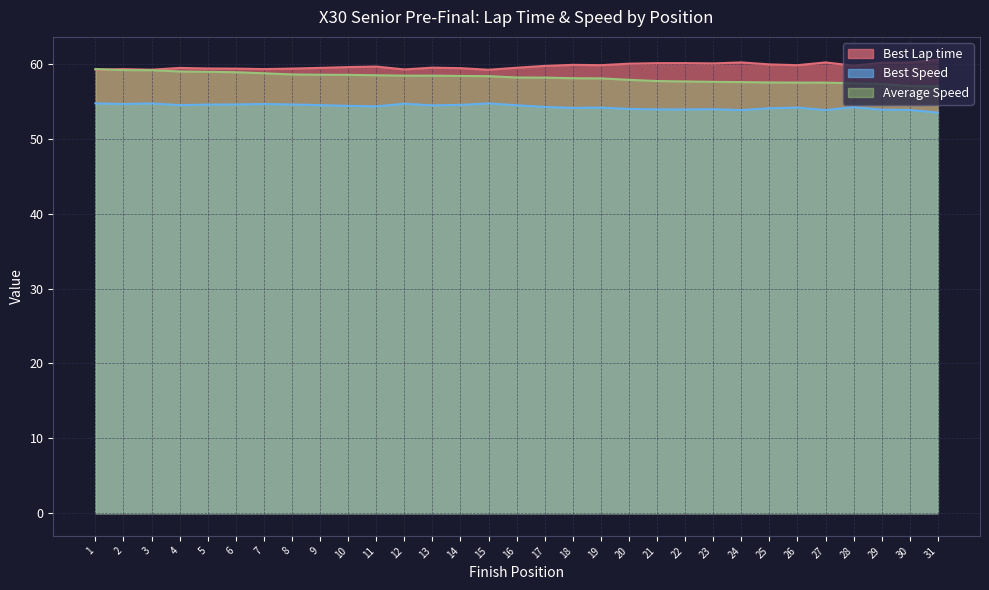

True or false: Best Lap time has more than 2 points higher than both neighbors.

True